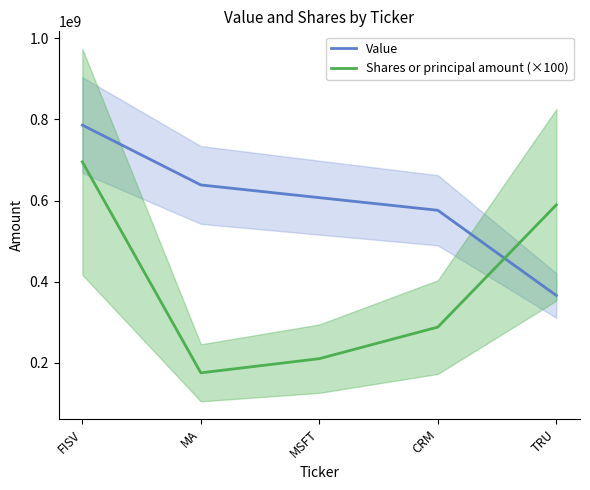

Which series has the largest total across all categories?

Value